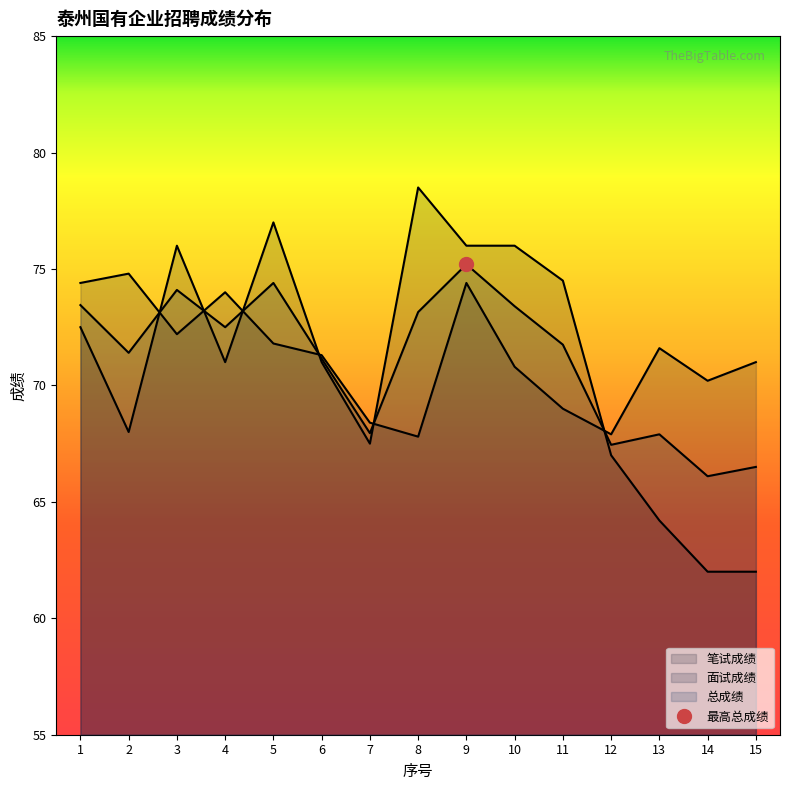

Is the value of 笔试成绩 at 9 greater than the value of 面试成绩 at 14?

Yes